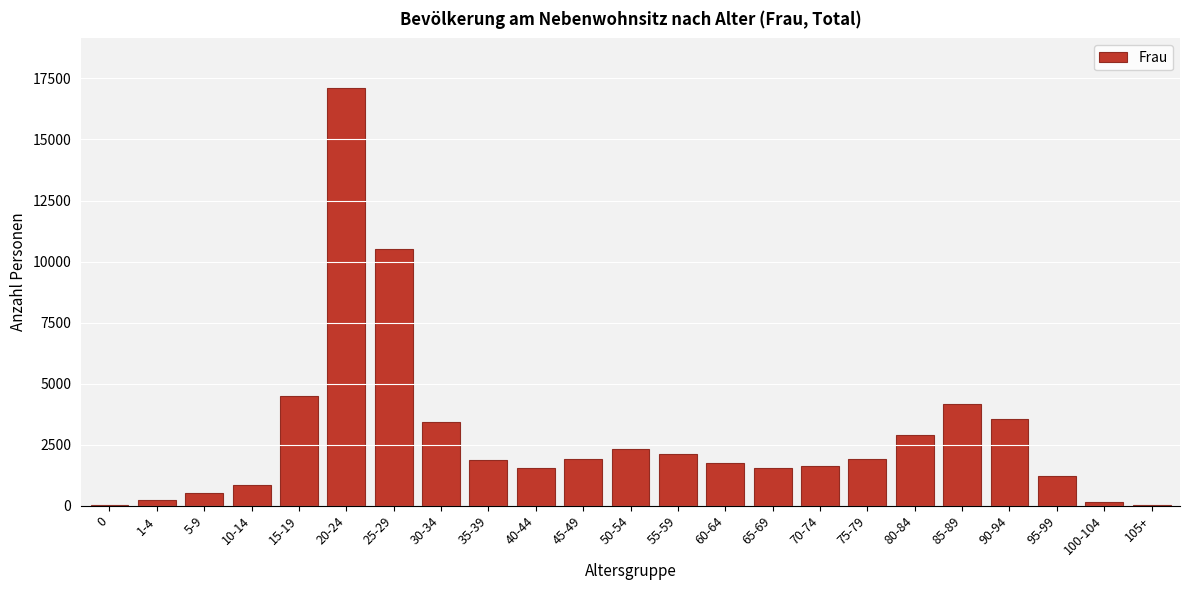

Where is the data nearest to the value 8549?

25-29